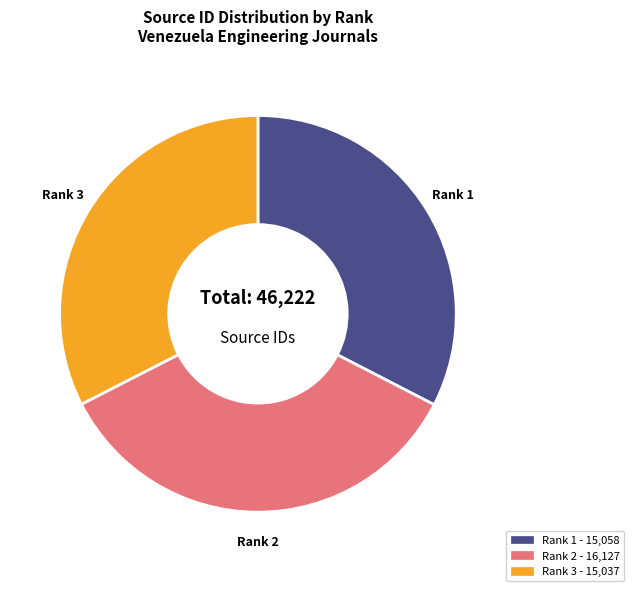

Is there a majority slice in this chart?

No